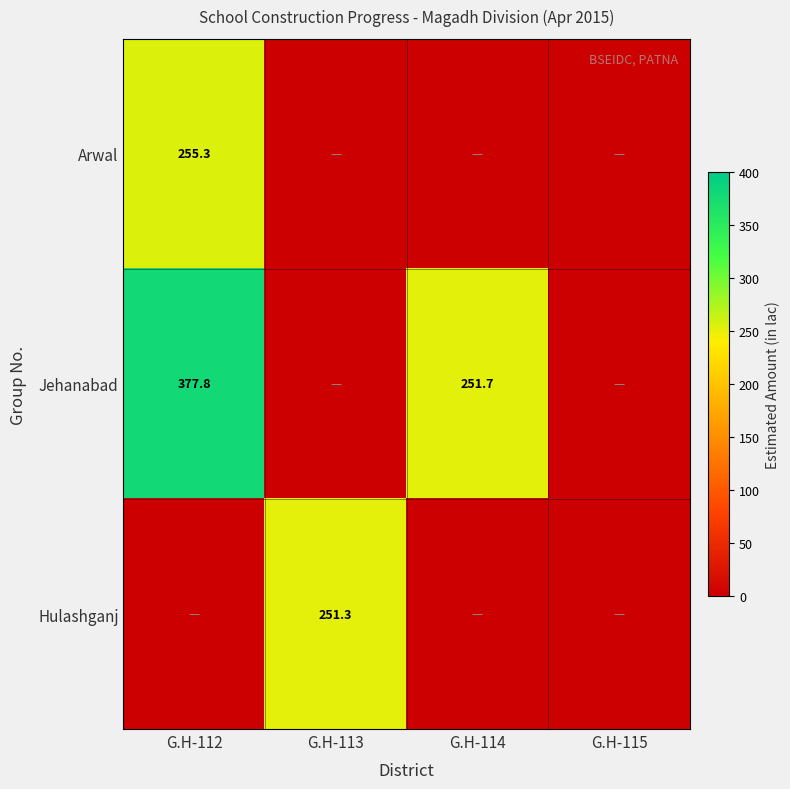

What is the greatest value displayed?

377.8